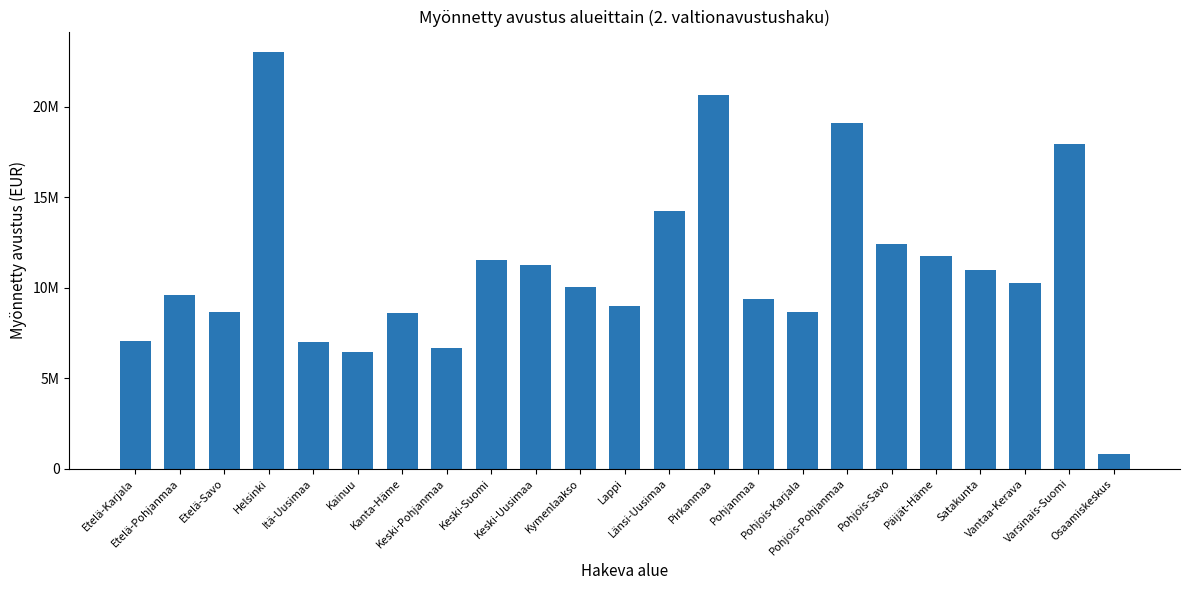

The value at Pohjois-Karjala is 2437520. True or false?

False